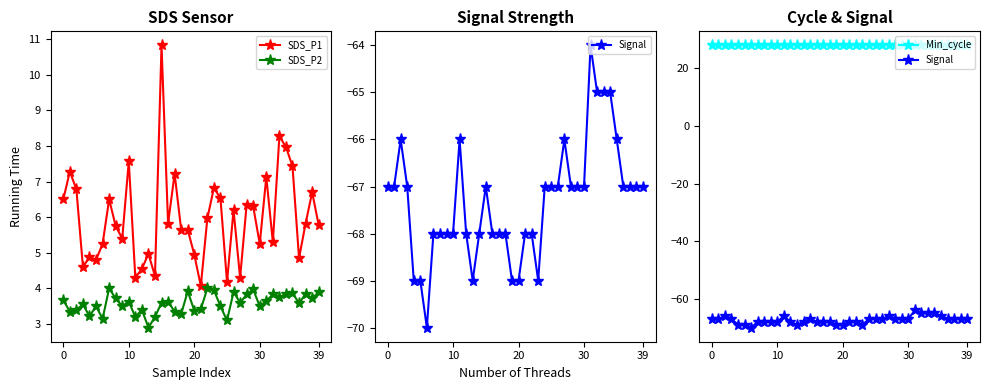

True or false: SDS_P2 and SDS_P1 intersect in this chart.

False